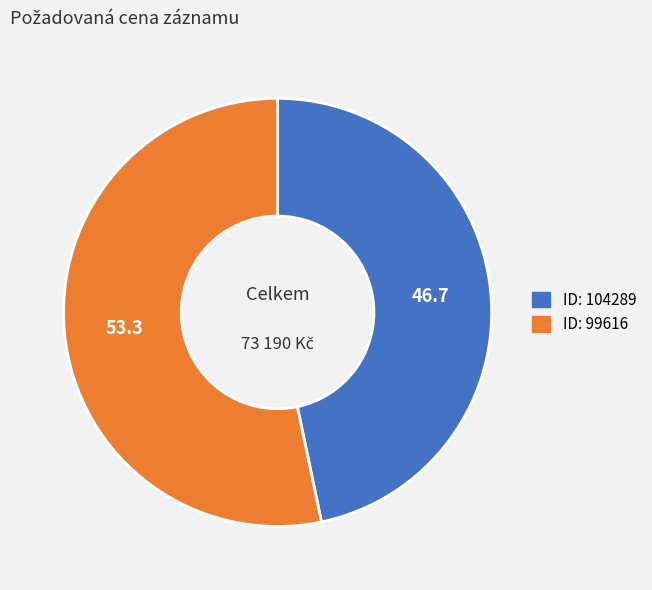

Is there any slice that represents more than half of the pie?

Yes